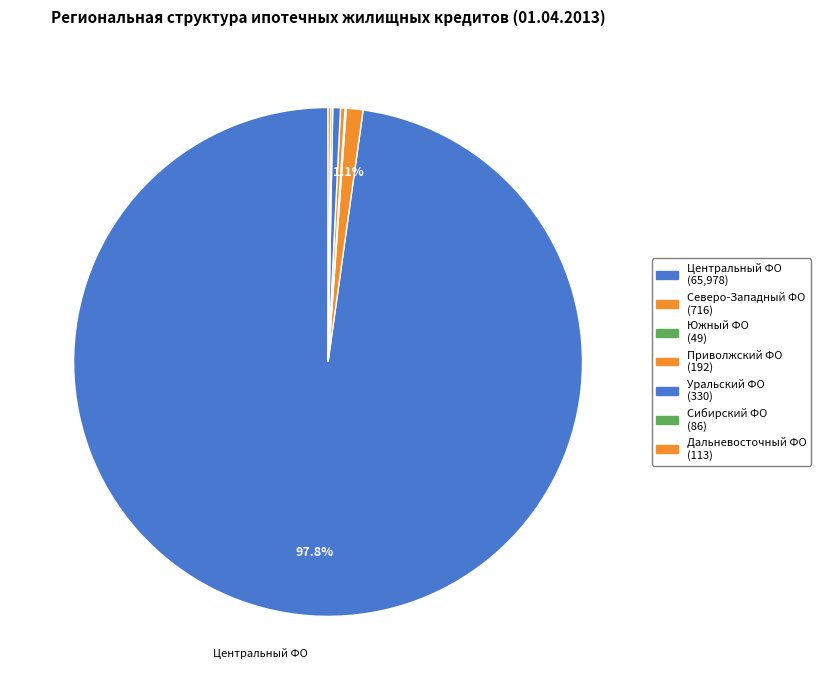

Does any single category account for the majority?

Yes